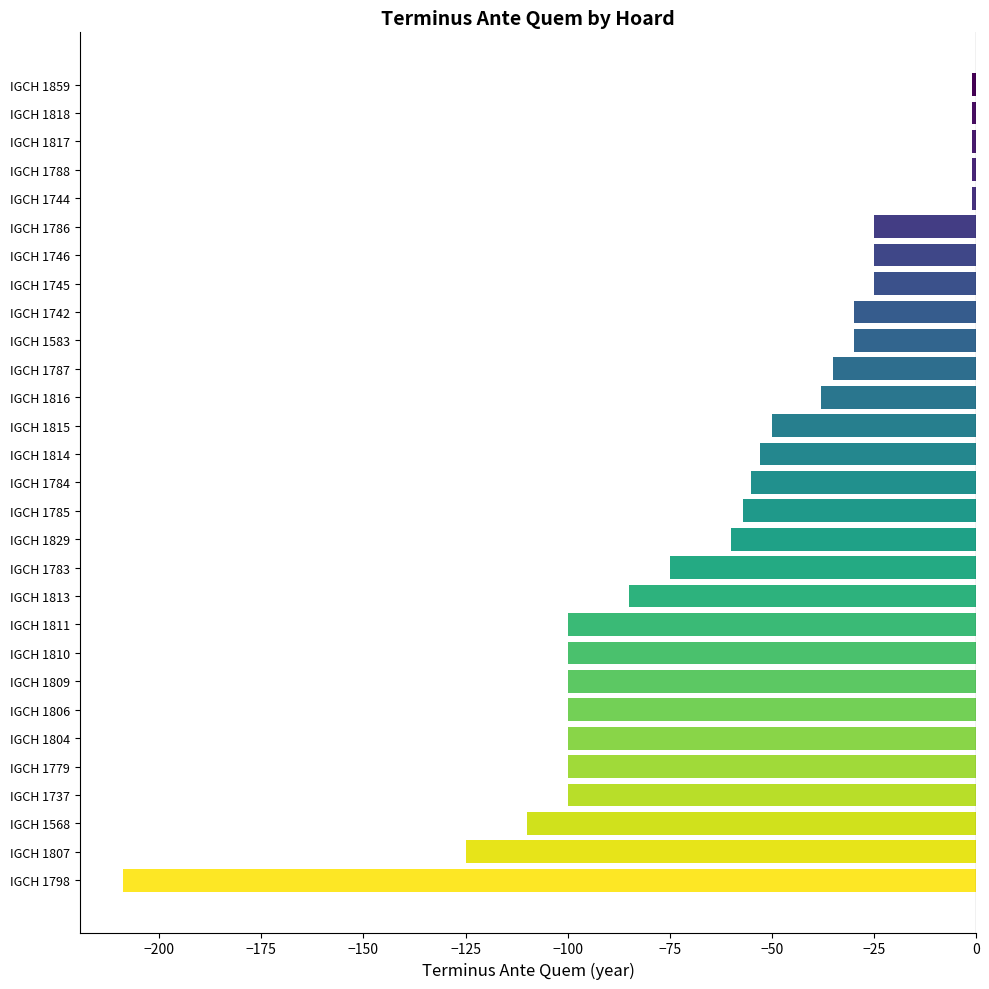

The chart shows a value of -1 at IGCH 1818. True or false?

True